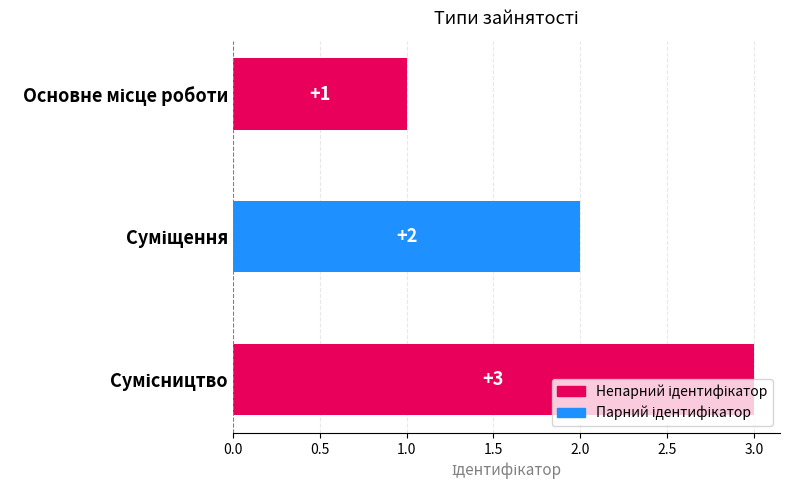

How many values are below 2?

1